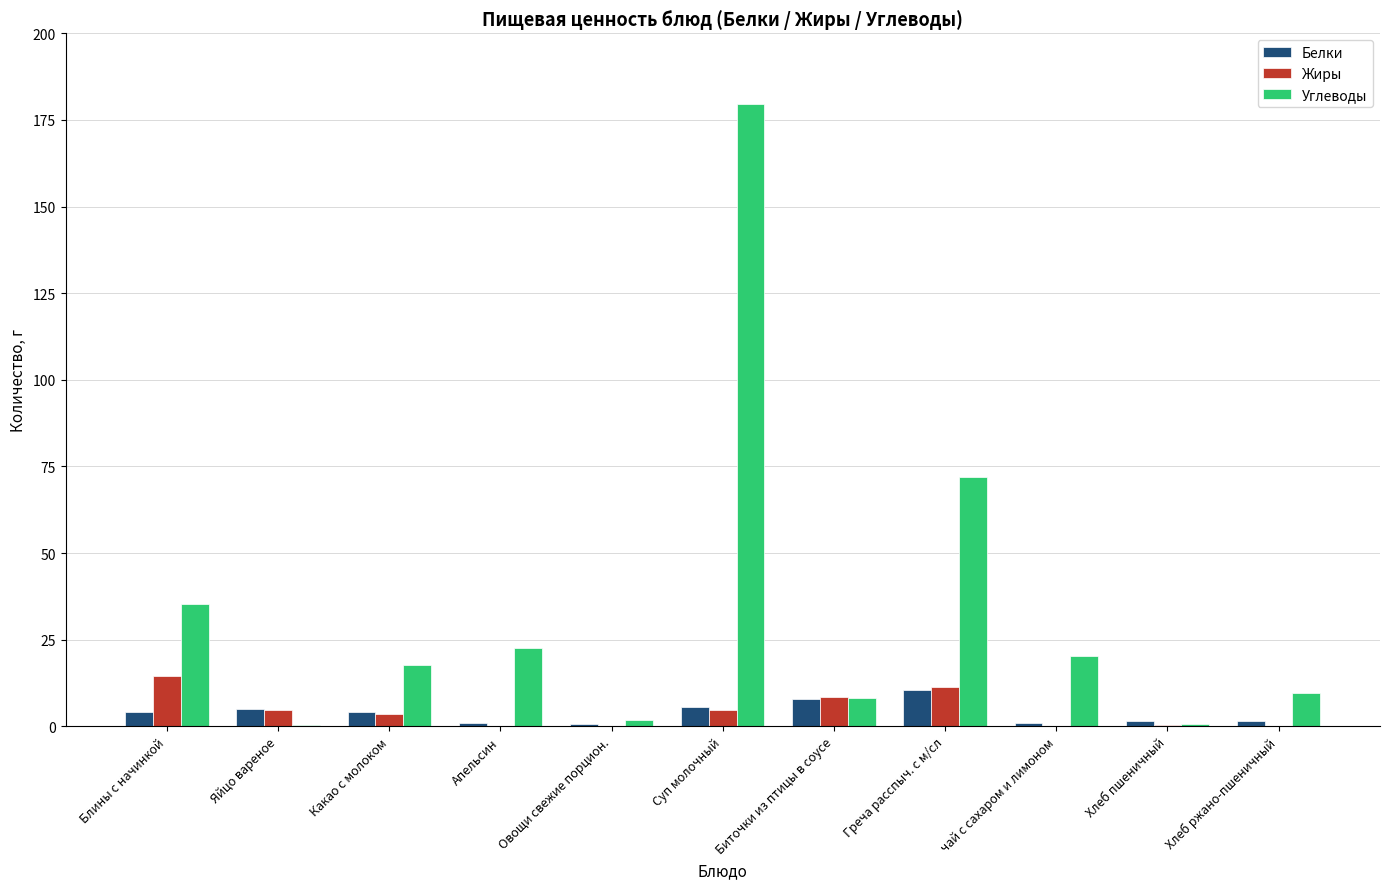

At which label is Углеводы closest to 89?

Греча расспыч. с м/сл